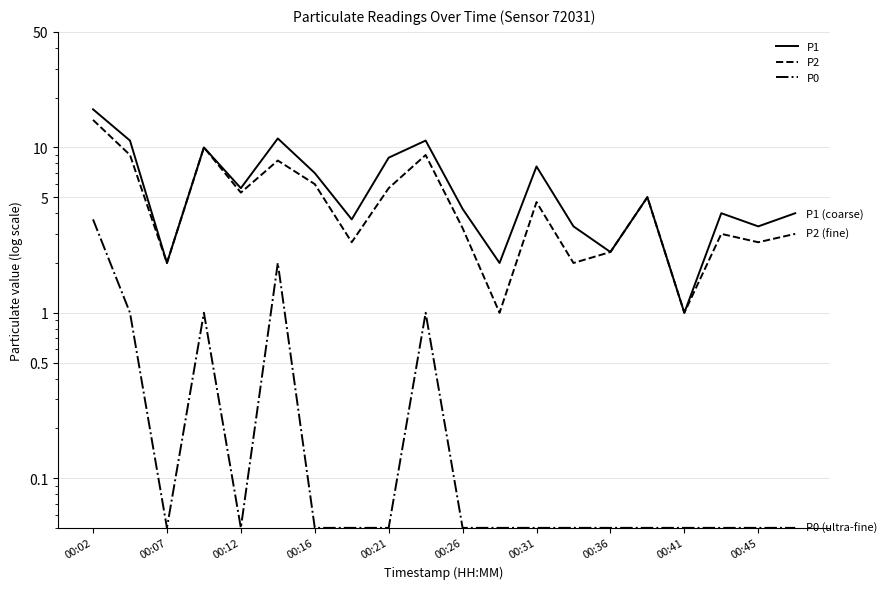

True or false: P0 has a value of 0.1 at 15.

False